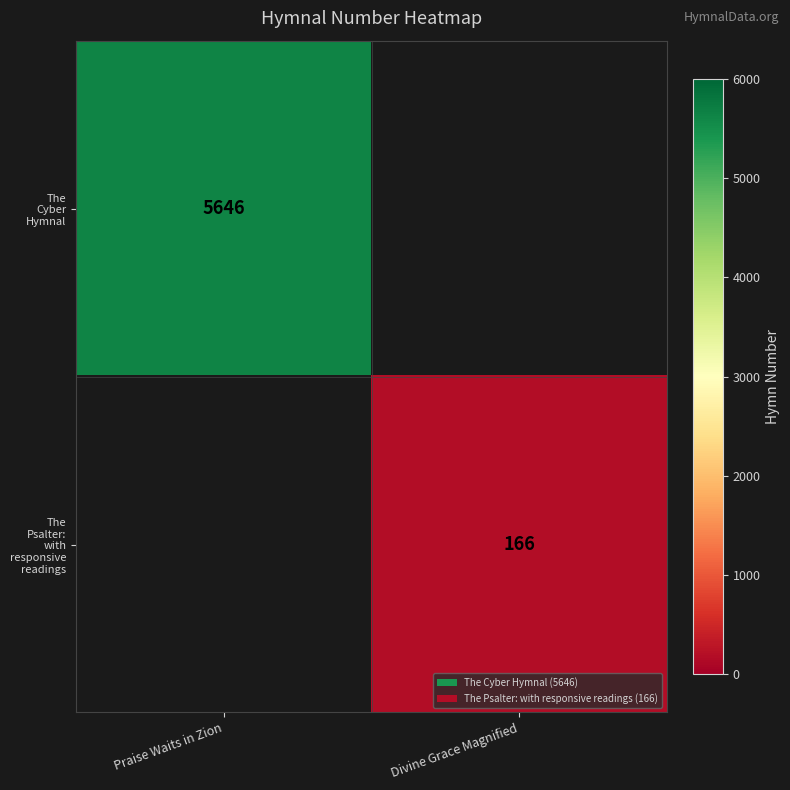

True or false: The Cyber Hymnal has a value of 2776.5 at Praise Waits in Zion.

False